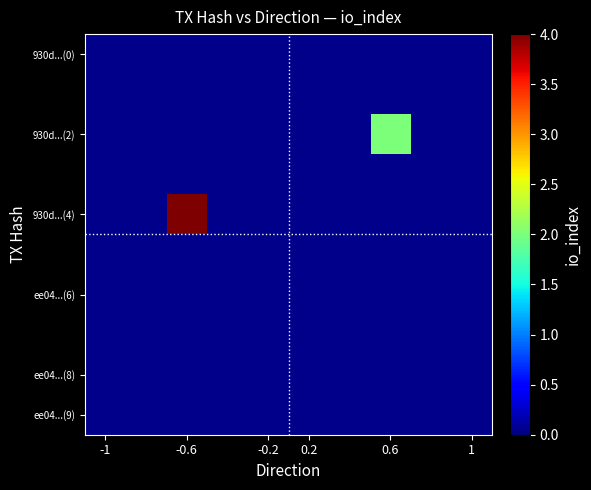

How many series are shown in this chart?

10